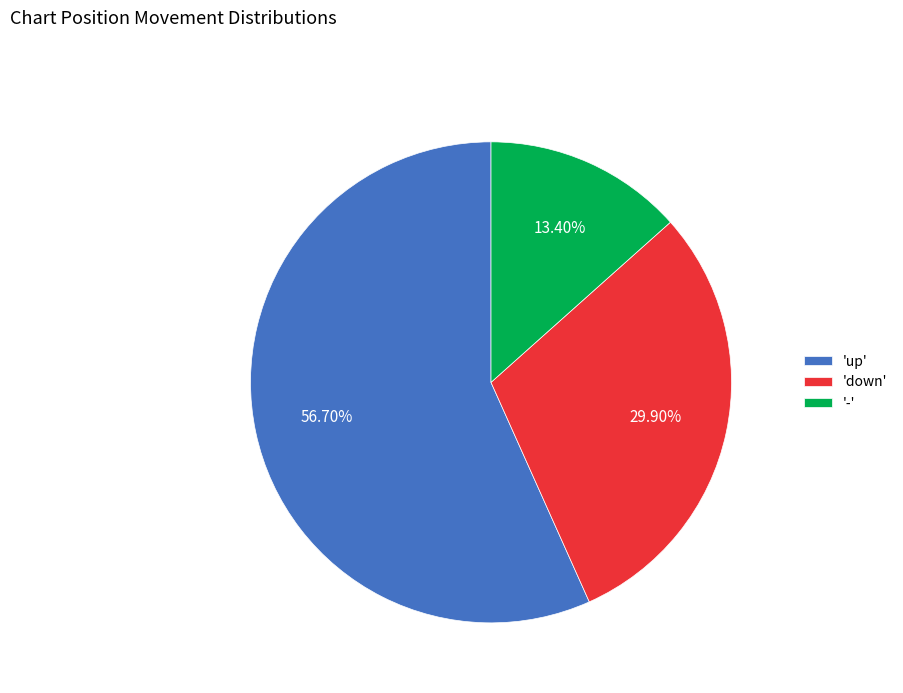

Combined, do 'up' and '-' account for over 50%?

Yes